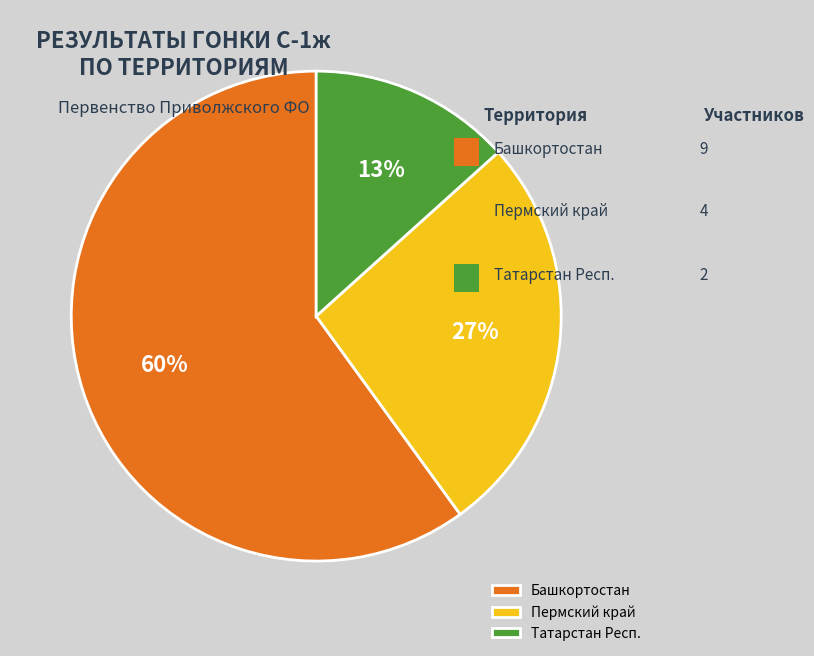

Approximately how many times larger is the value at Татарстан Респ. compared to Башкортостан?

0.2